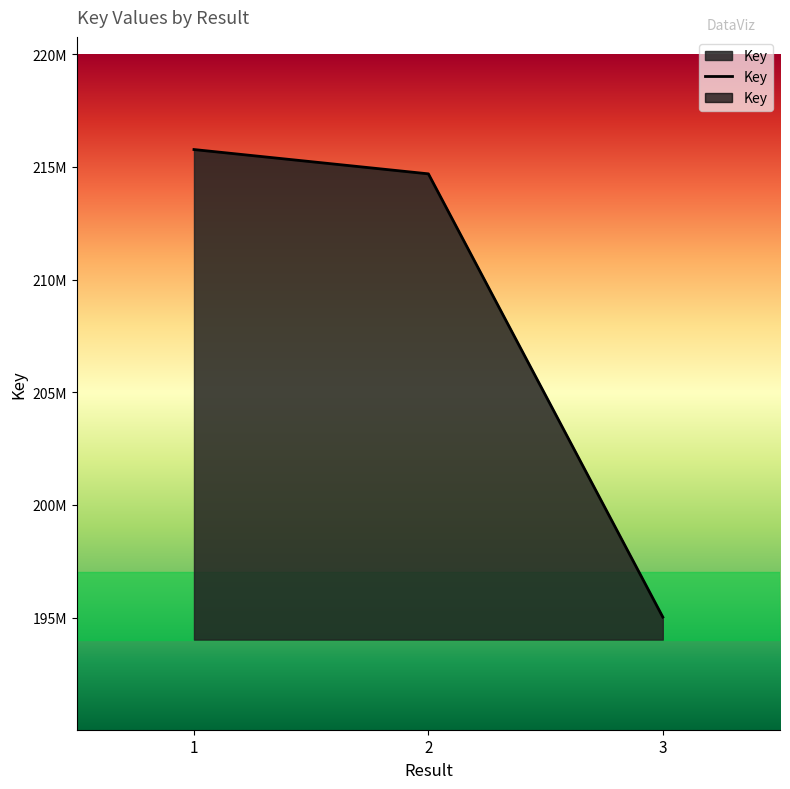

Reading left to right, list all the values displayed in this chart.

215770807	214692129	195019722